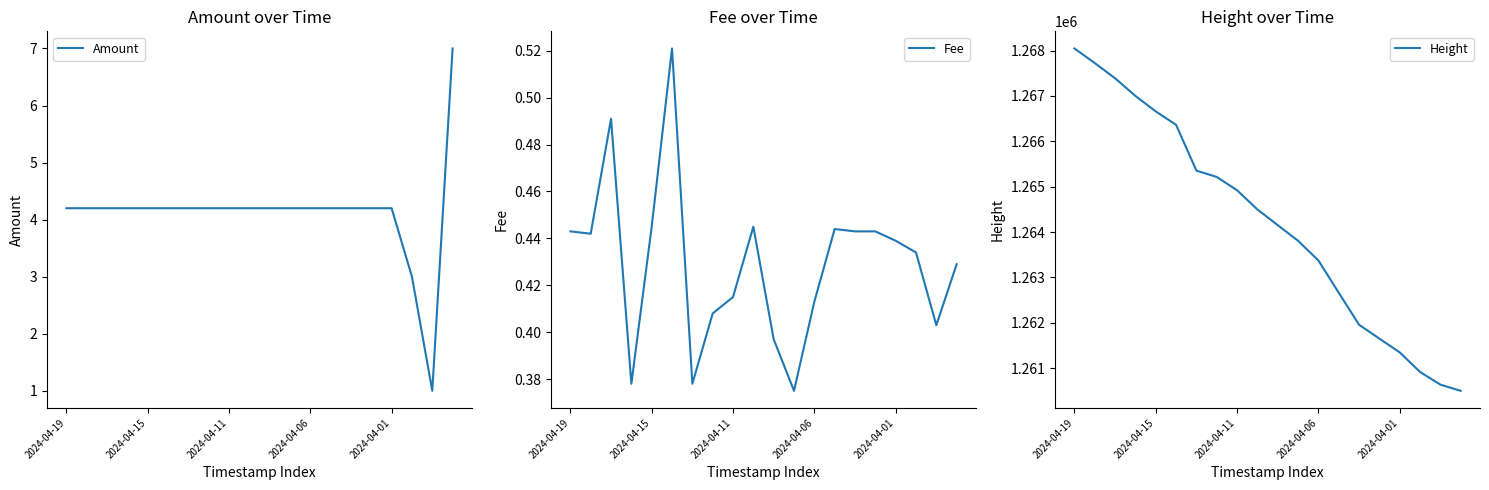

The Amount series shows 4.2 at 2024-04-01. True or false?

True